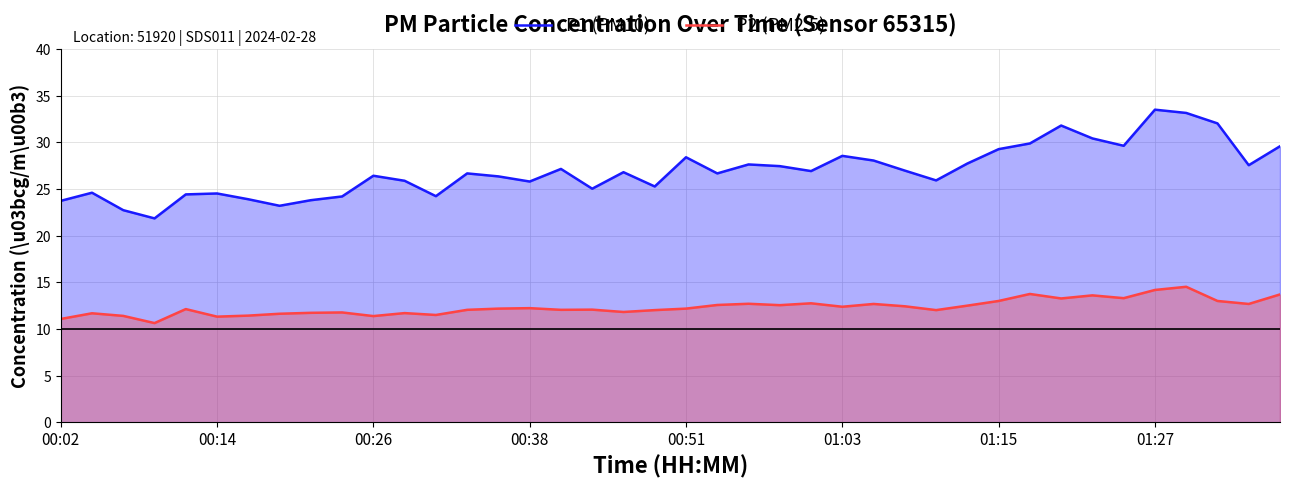

What position from the left is 00:02?

1